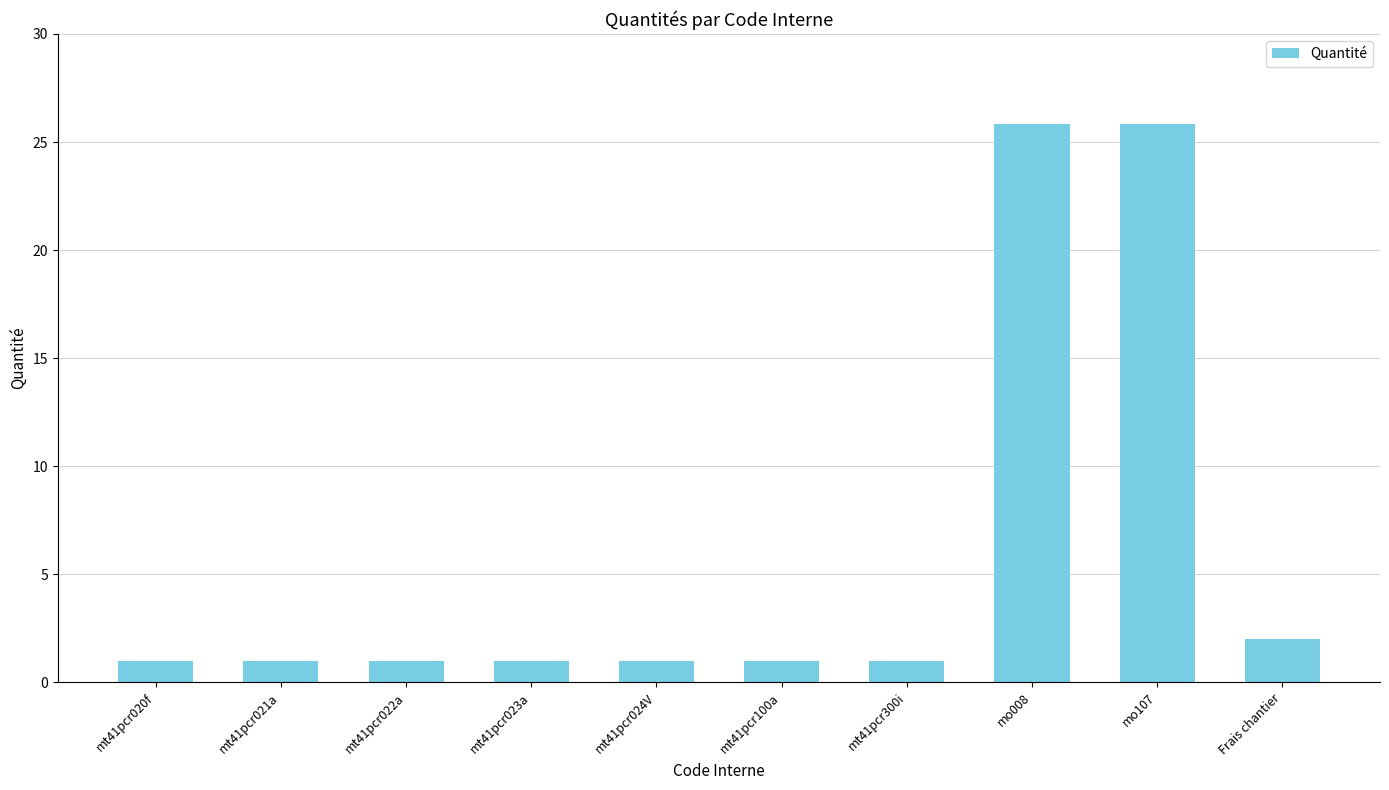

What is the approximate value at Frais chantier?

2.0